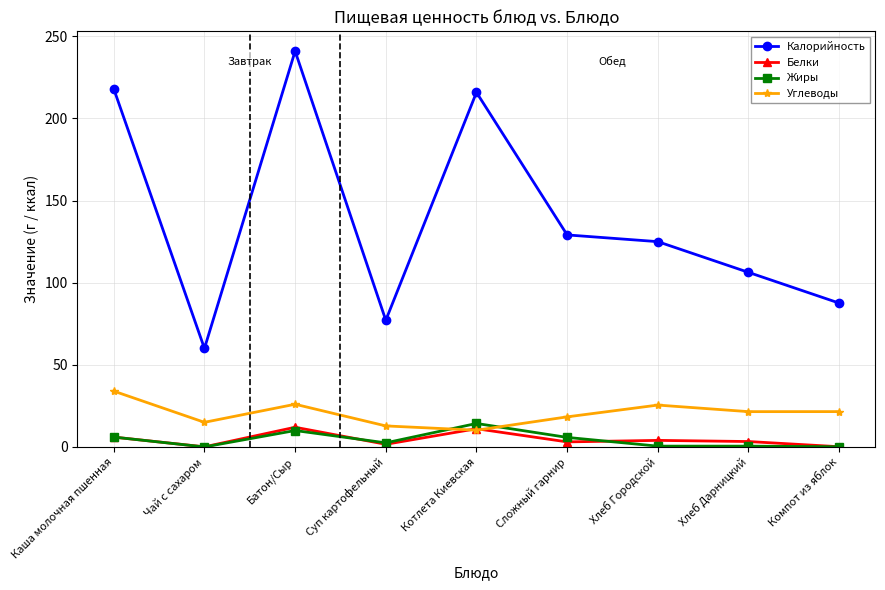

True or false: Углеводы has a value of 34.0 at Каша молочная пшенная.

True